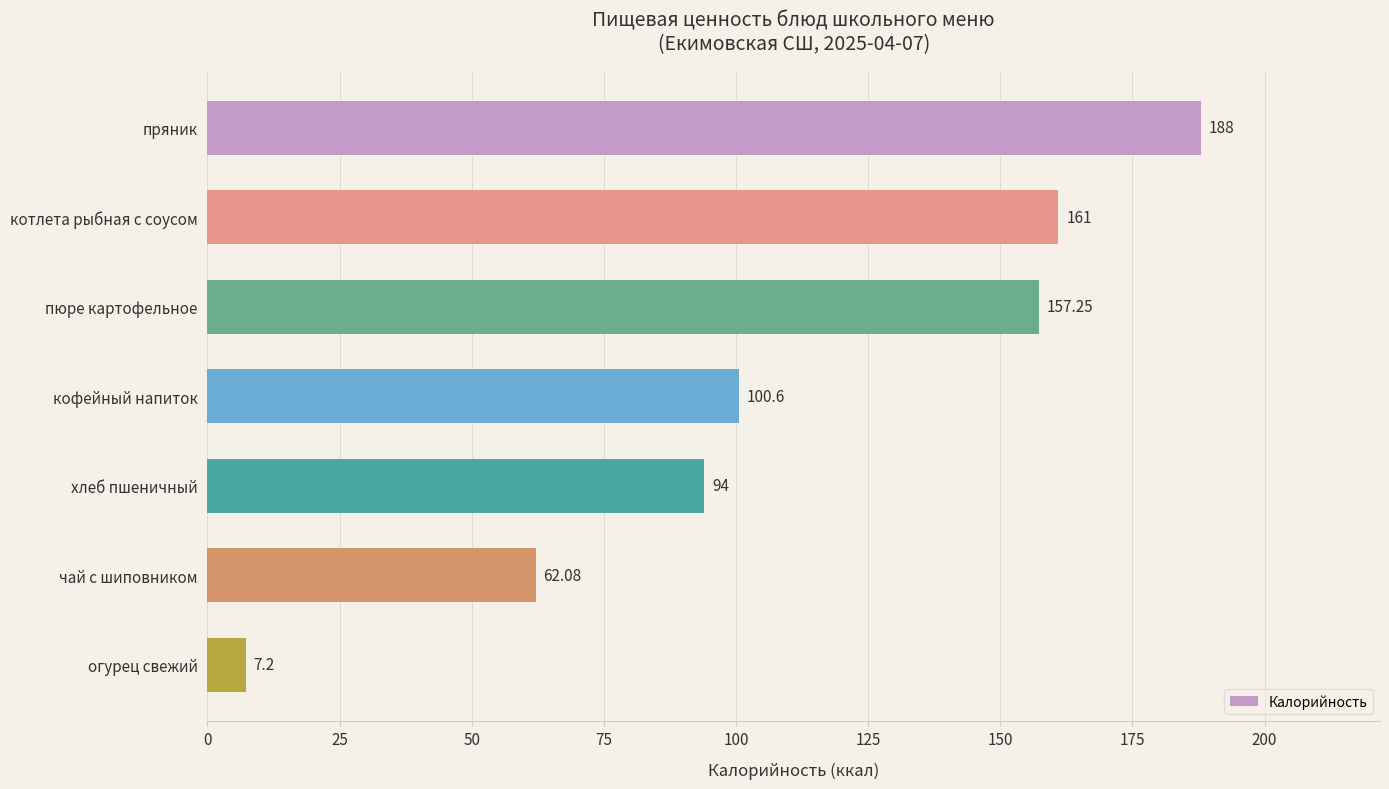

How many data points does each series have?

7